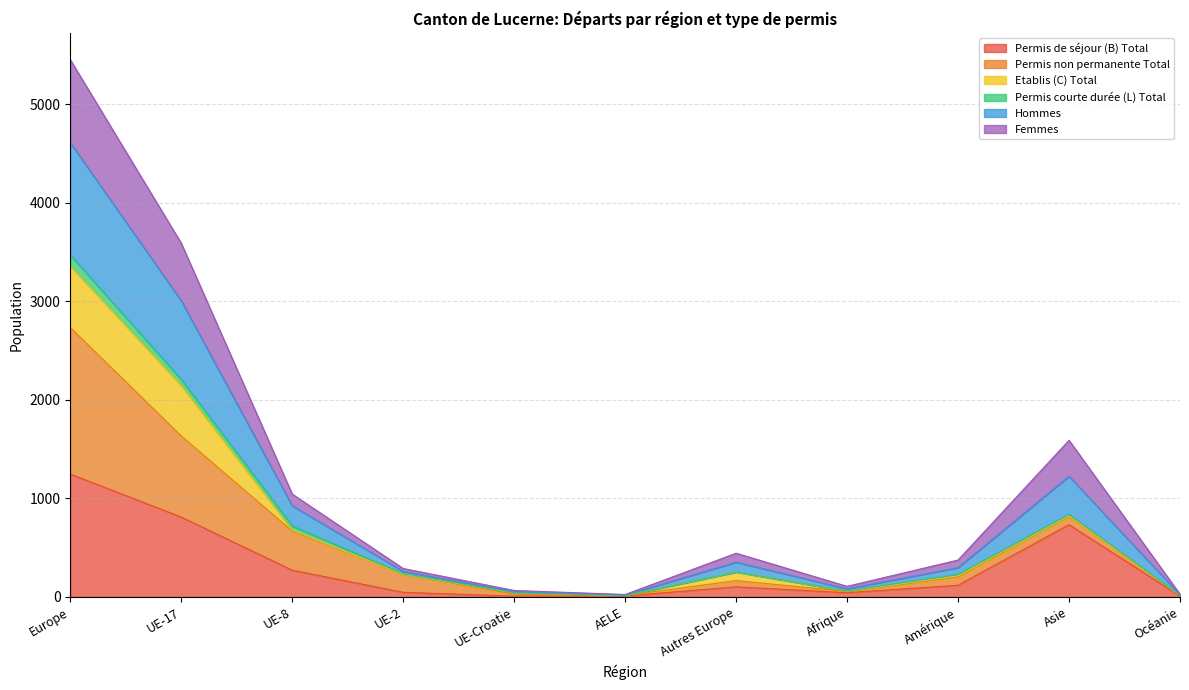

Where is the first local maximum for Femmes?

Autres Europe